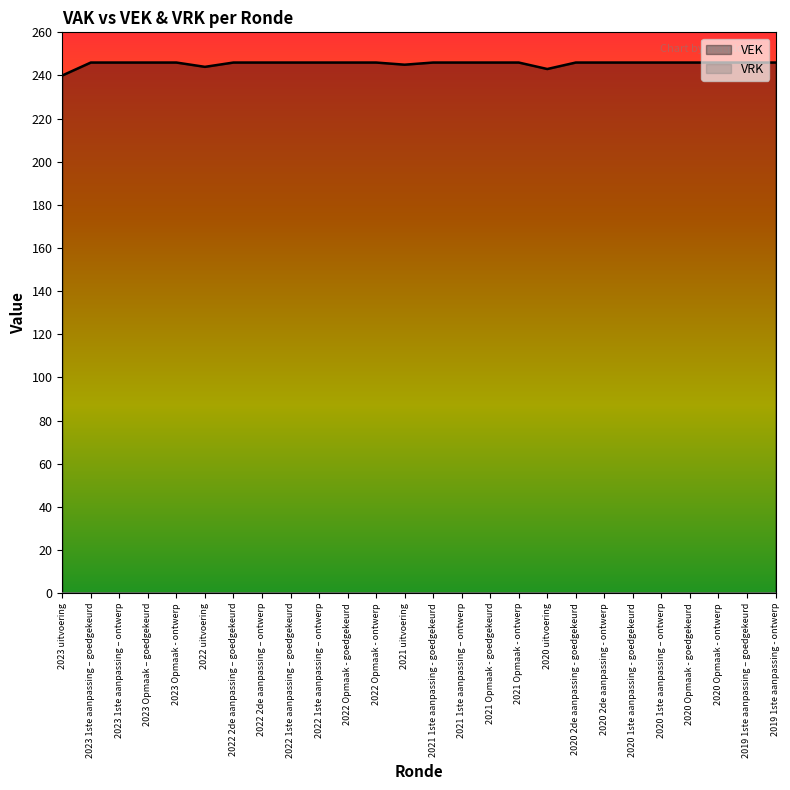

Approximately how many times larger is the value at 2022 uitvoering compared to 2020 1ste aanpassing – ontwerp?

1.0